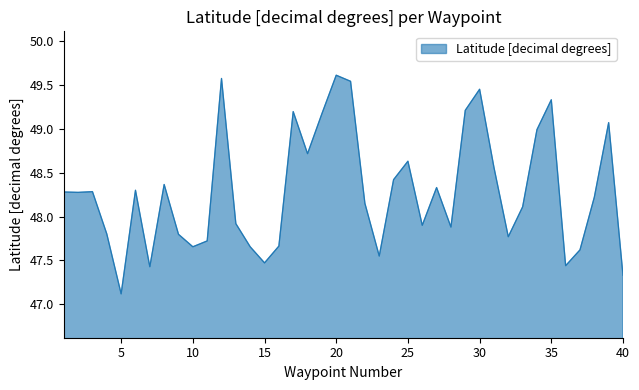

What is the difference between the maximum and minimum values?

2.5